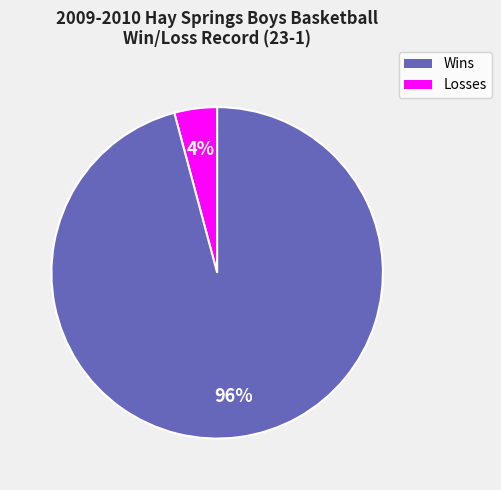

To the nearest percent, what is the difference between the largest and smallest slice percentages?

92%